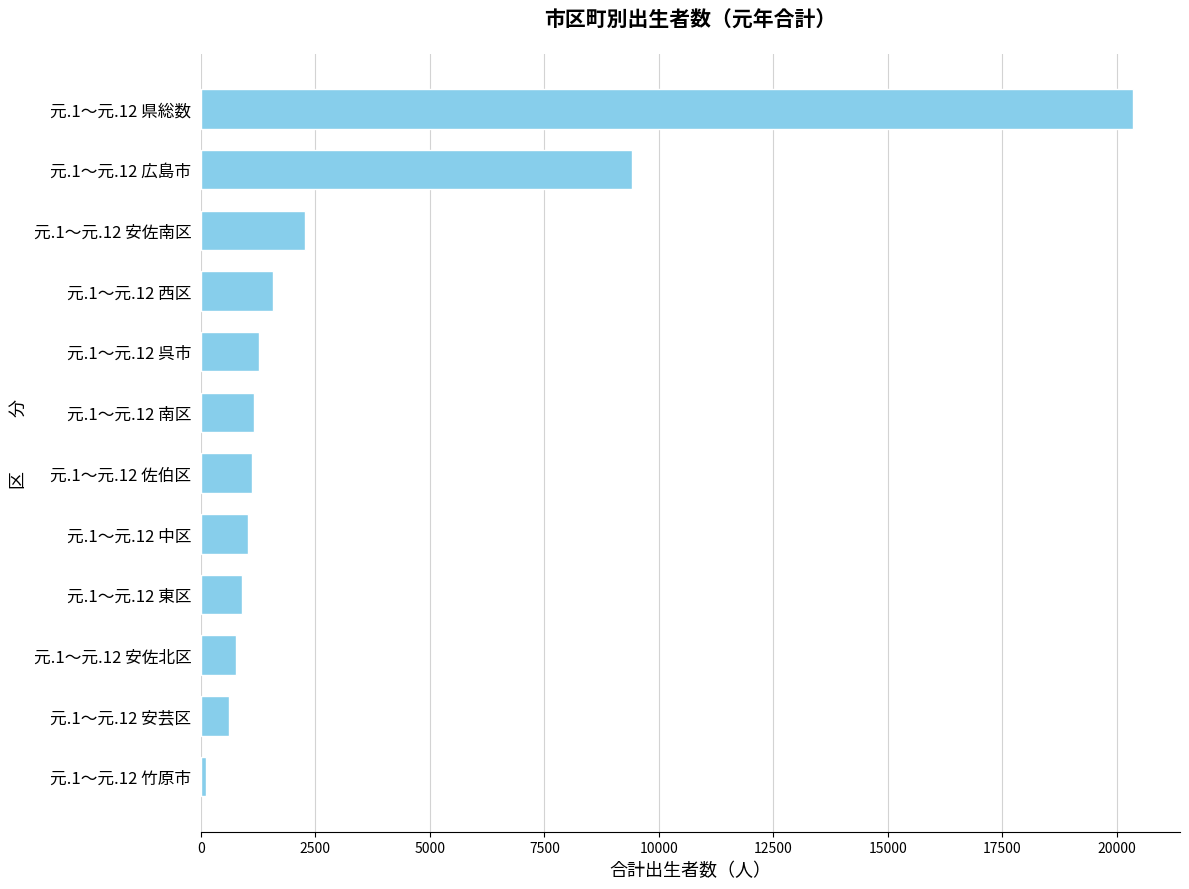

Is it true that the value at 元.1～元.12 呉市 is 1270?

True